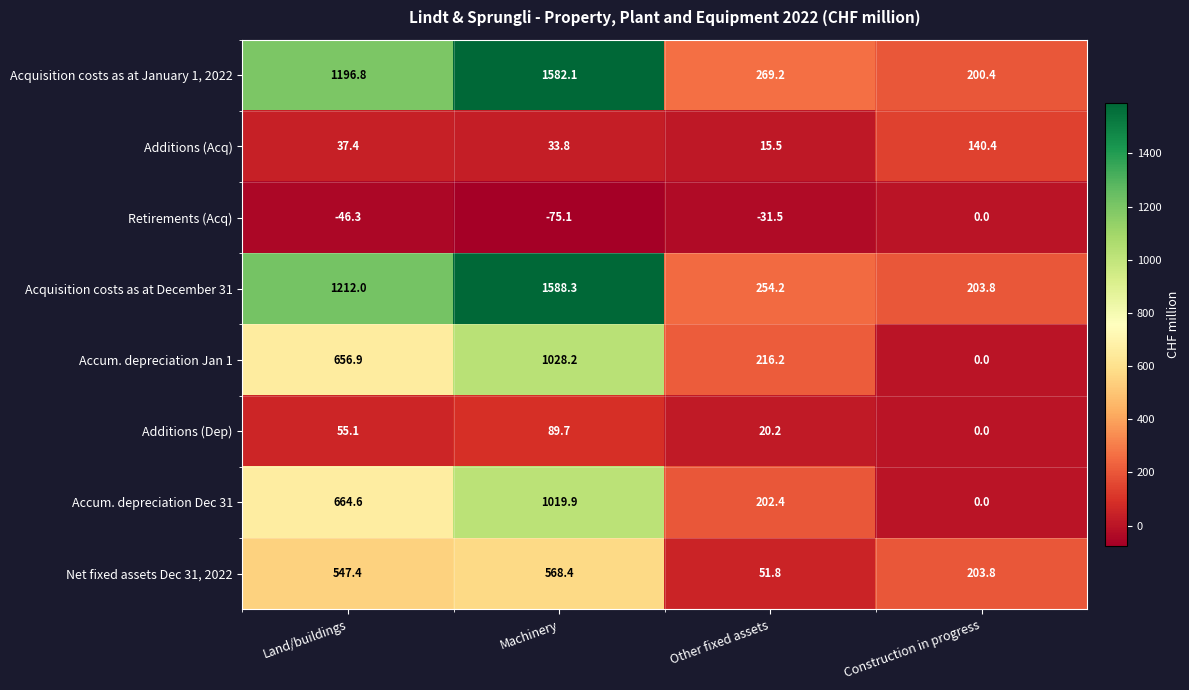

Which label corresponds to the largest value in the chart?

Machinery